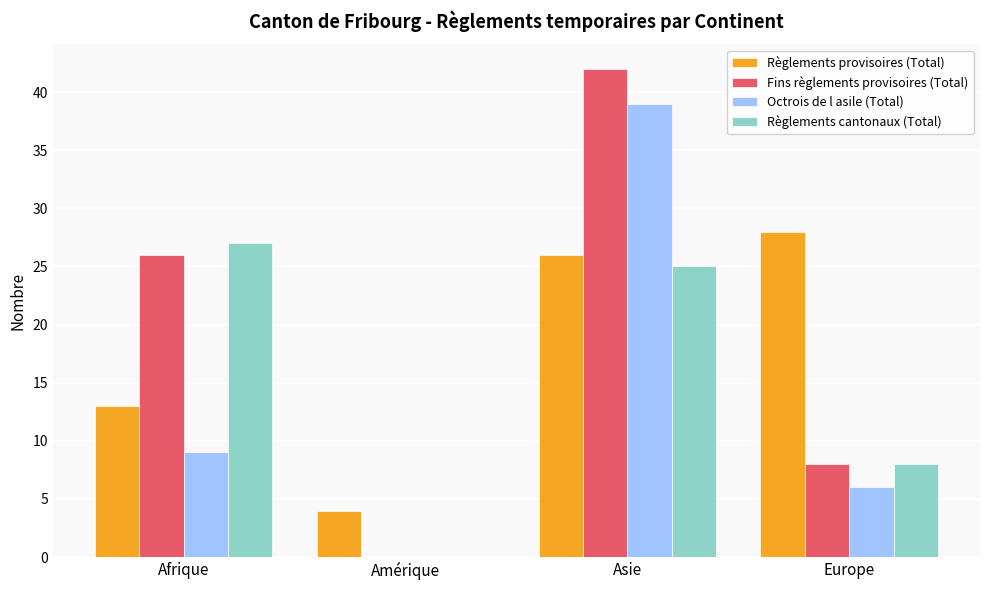

Count the number of data series in this chart.

4